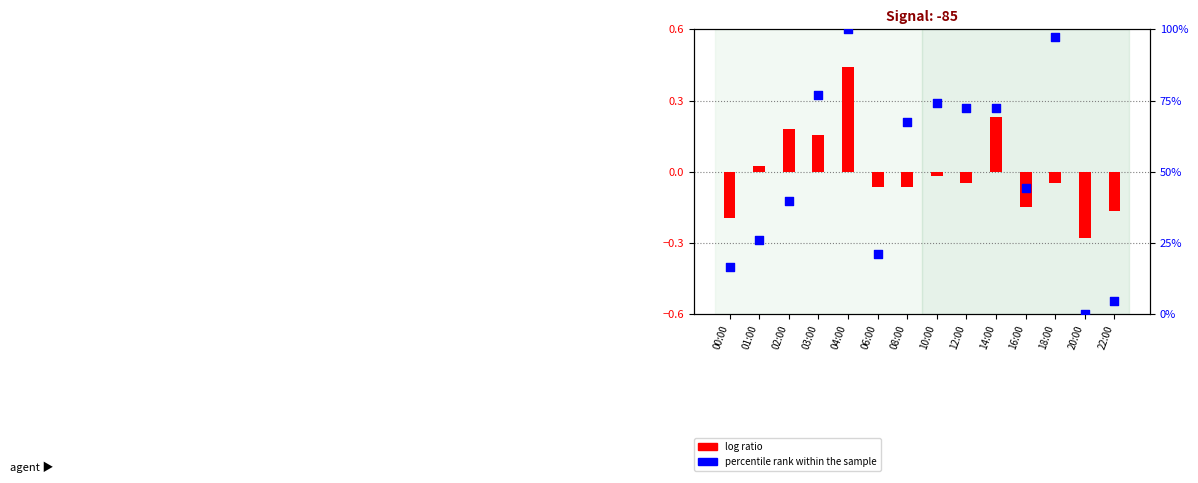

Which series has the widest spread of Y values?

percentile rank within the sample